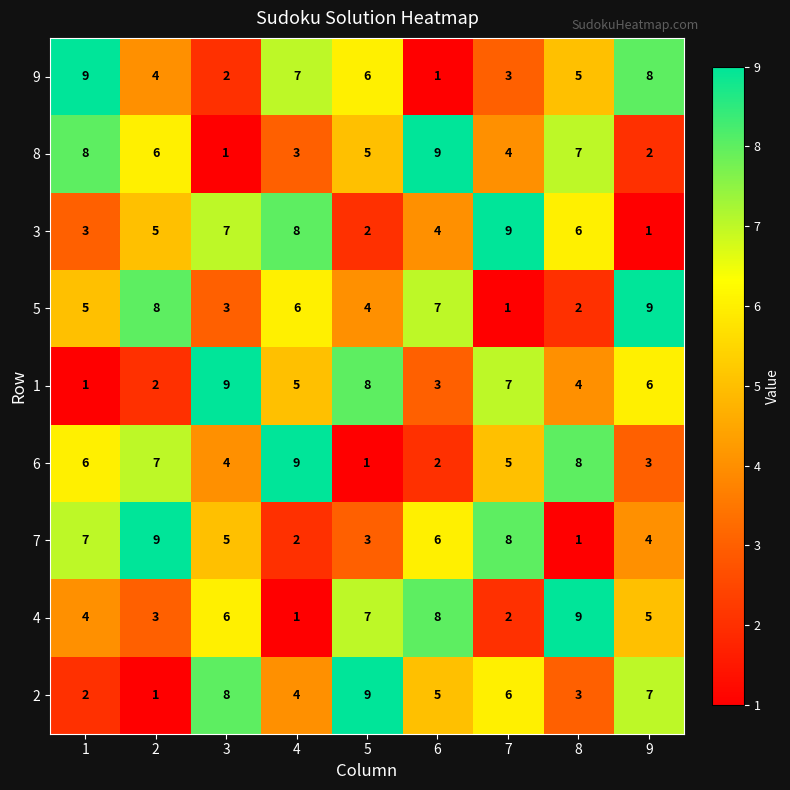

At which label is 4 closest to 5?

9